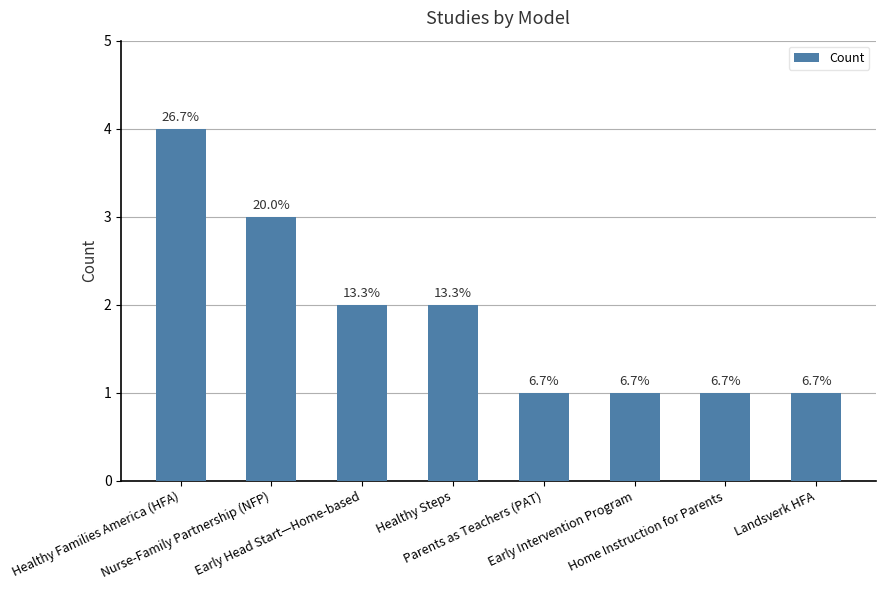

List the labels in order of value, largest first.

Healthy Families America (HFA), Nurse-Family Partnership (NFP), Early Head Start—Home-based, Healthy Steps, Parents as Teachers (PAT), Early Intervention Program, Home Instruction for Parents, Landsverk HFA